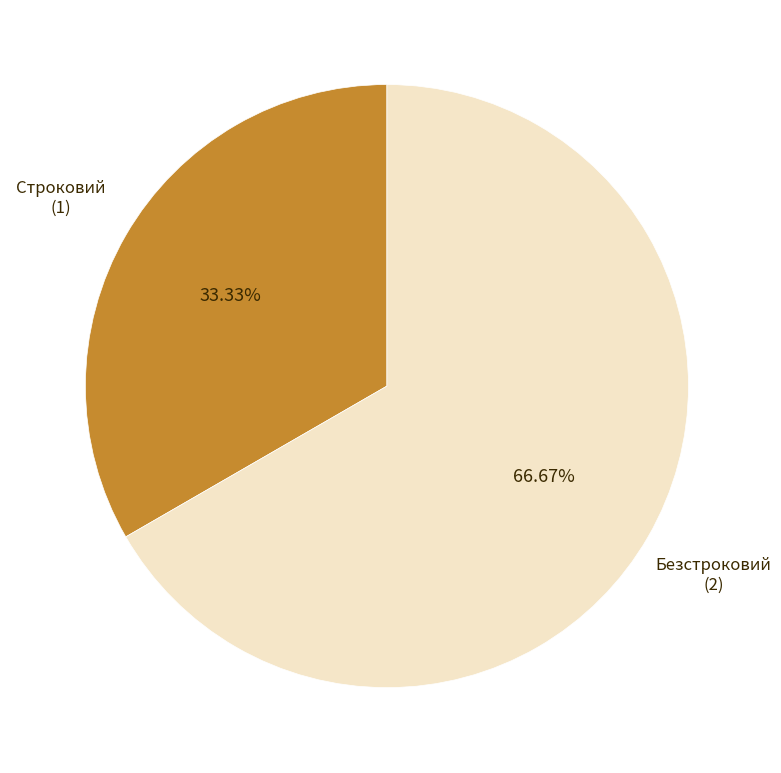

Rank the categories by value from highest to lowest.

Безстроковий, Строковий